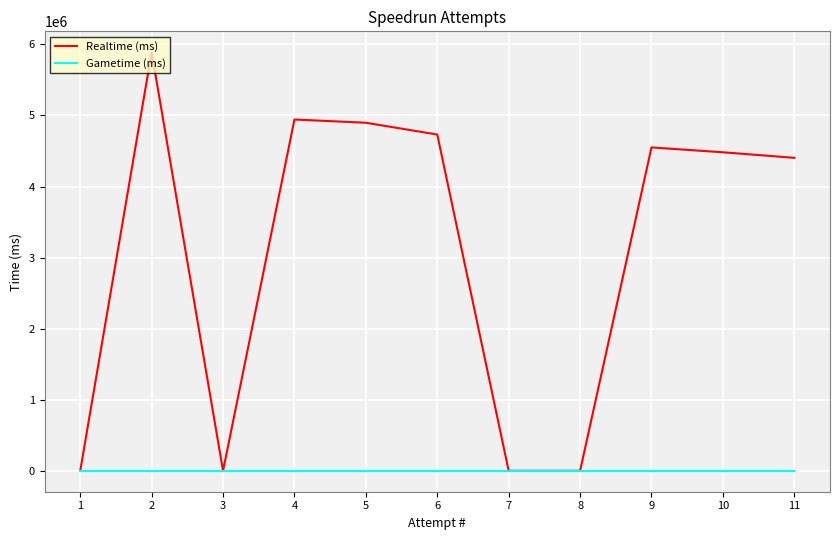

What are all the series names shown in the legend?

Realtime (ms), Gametime (ms)